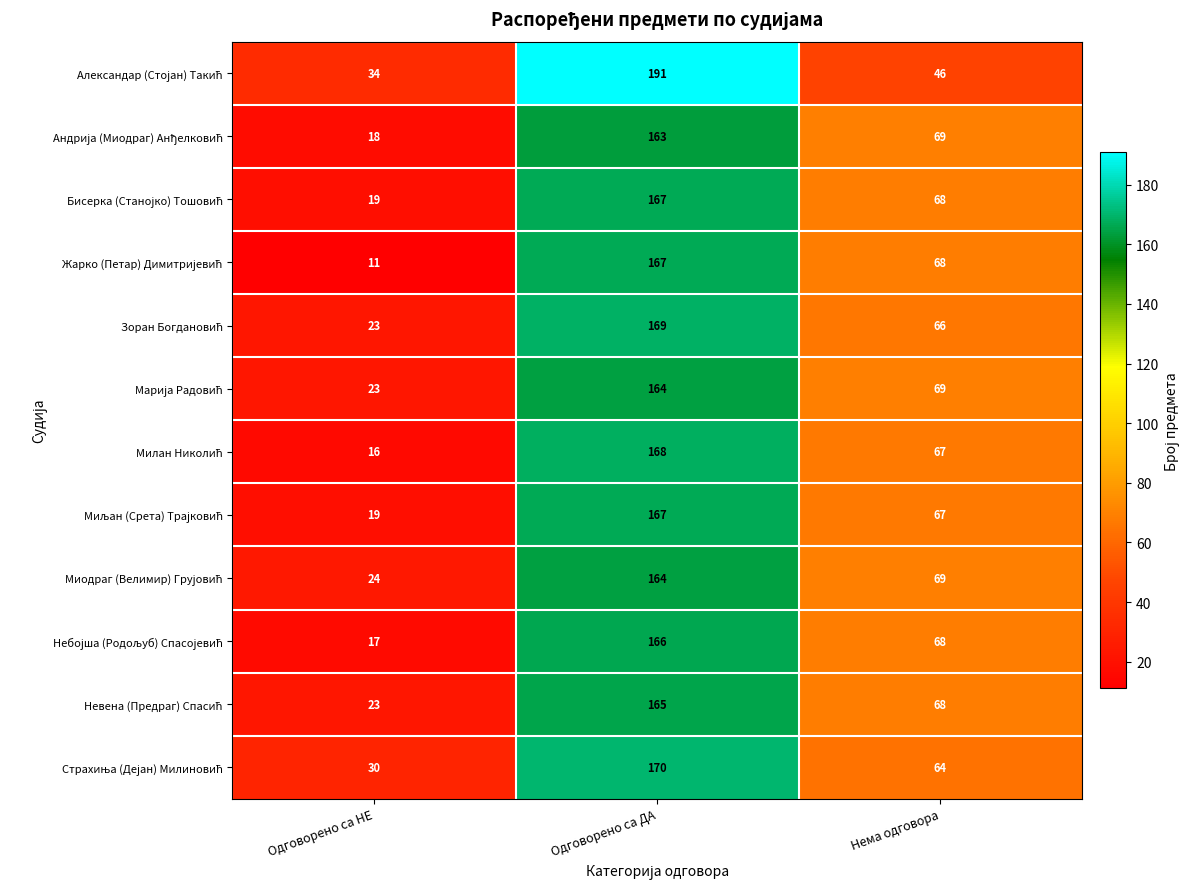

At which category is the sum across all series the highest?

Одговорено са ДА